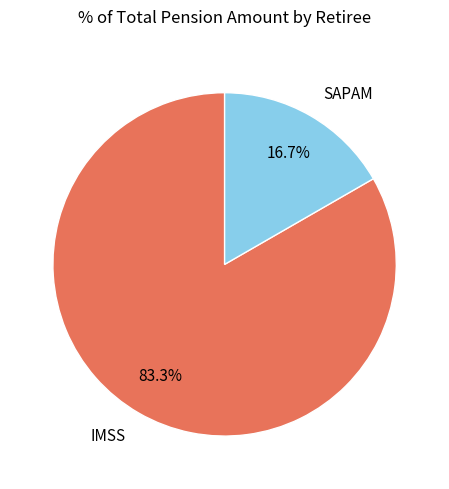

Which slice represents more than half of the pie?

IMSS